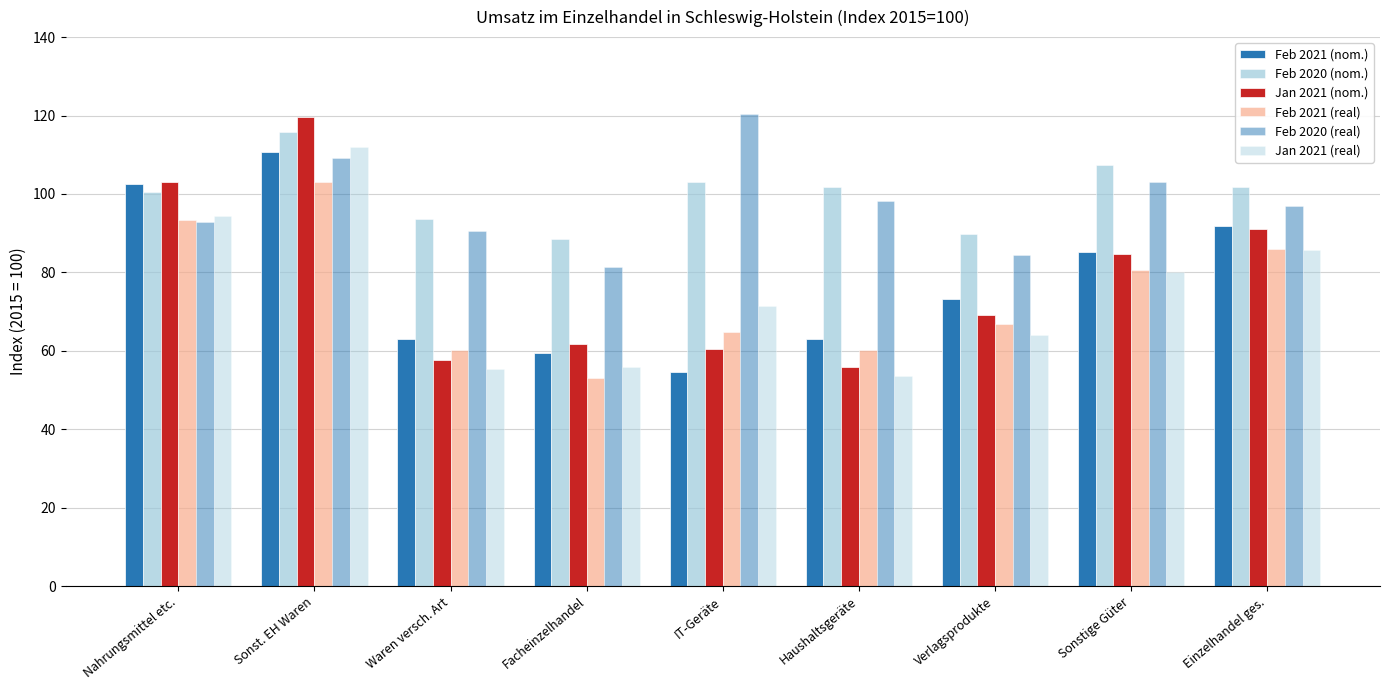

Reading left to right, transcribe all the data shown in this chart.

Feb 2021 (nom.): 102.5	110.6	63.1	59.5	54.7	63.1	73.2	85.3	91.9
Feb 2020 (nom.): 100.5	115.9	93.6	88.5	103.0	101.9	89.8	107.3	101.8
Jan 2021 (nom.): 103.0	119.6	57.7	61.8	60.4	56.0	69.1	84.8	91.1
Feb 2021 (real): 93.4	103.0	60.1	53.2	64.8	60.1	66.8	80.5	86.0
Feb 2020 (real): 92.9	109.2	90.5	81.3	120.3	98.3	84.4	103.0	96.9
Jan 2021 (real): 94.5	112.1	55.3	55.8	71.5	53.6	64.0	80.2	85.7